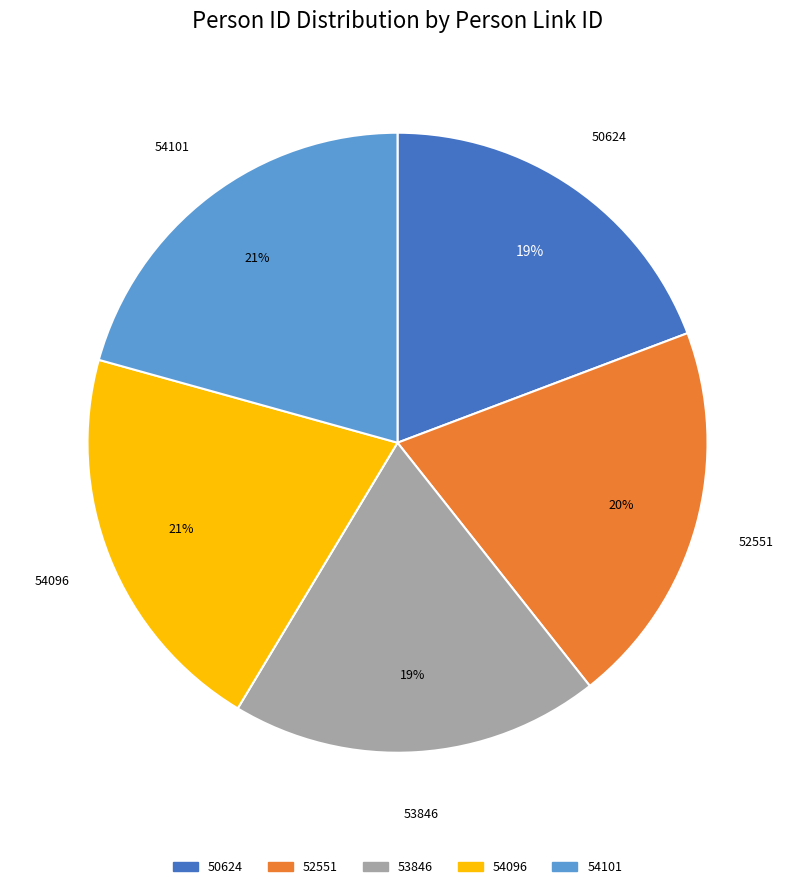

Do 50624 and 54101 together represent more than half of the pie?

No